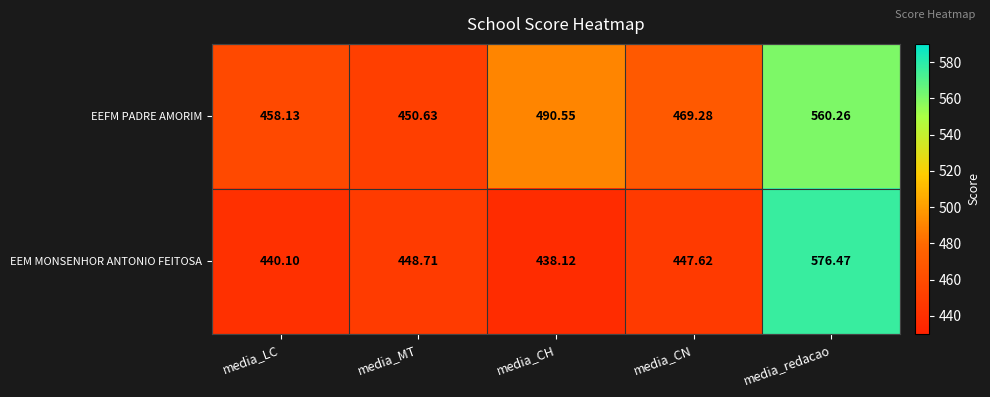

At which category is the sum across all series the highest?

media_redacao